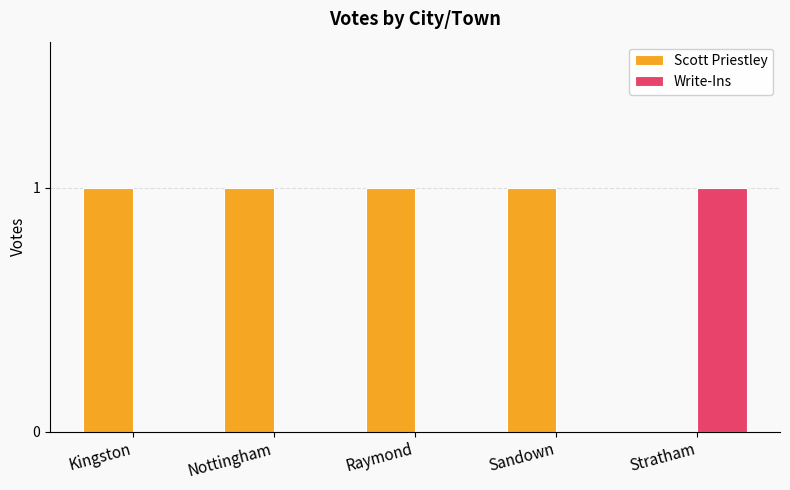

Which series has the largest total across all categories?

Scott Priestley